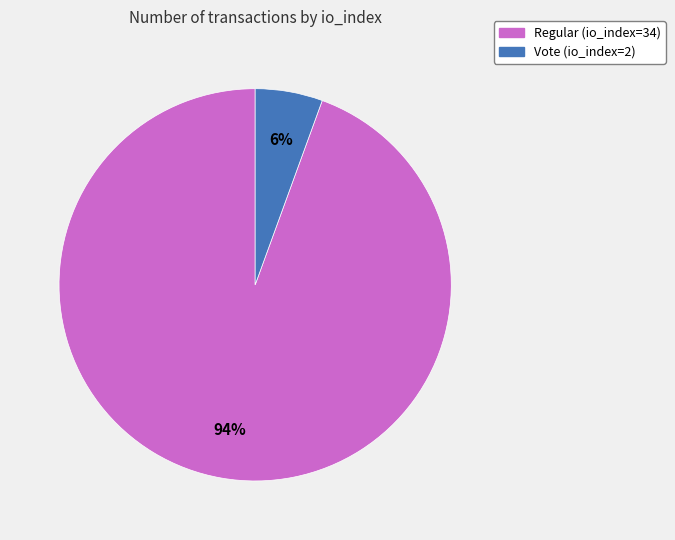

Is there any slice that represents more than half of the pie?

Yes